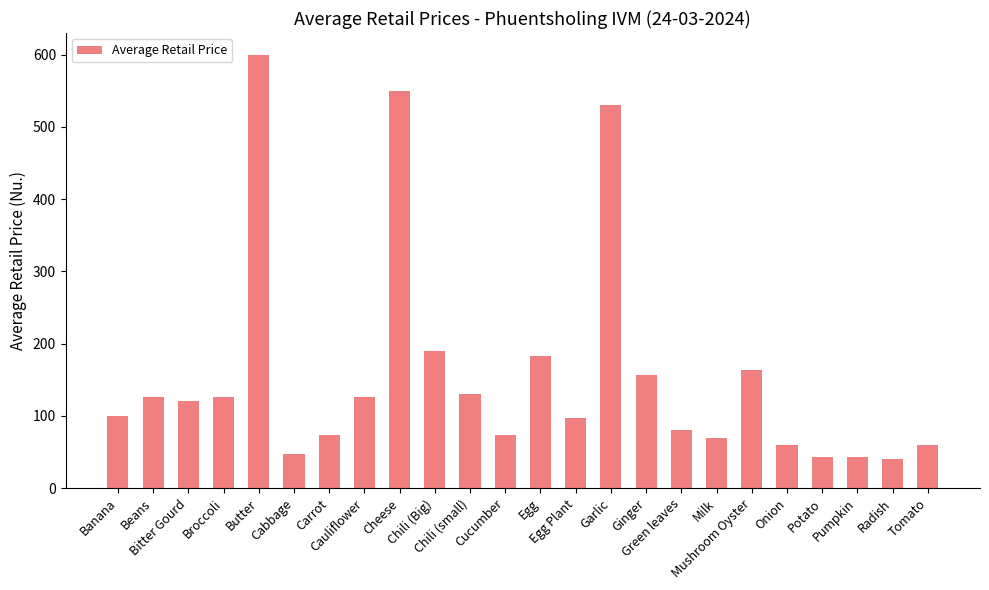

The value at Garlic is 530.0. True or false?

True